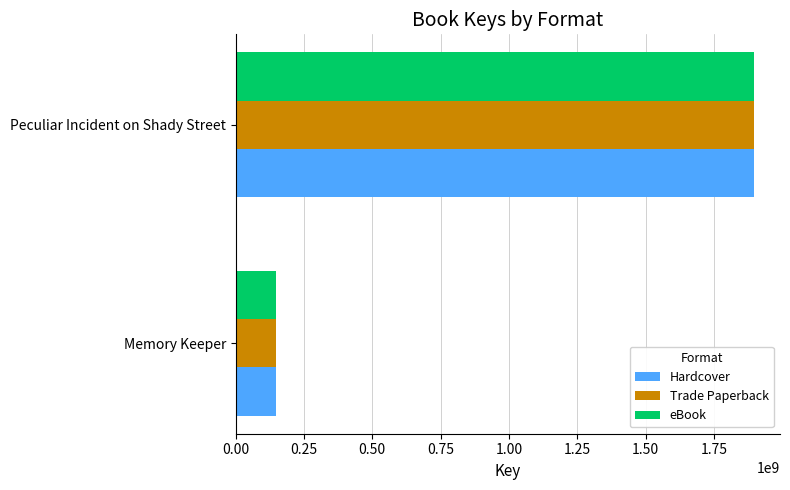

What is the approximate value of Trade Paperback at Memory Keeper?

148555298